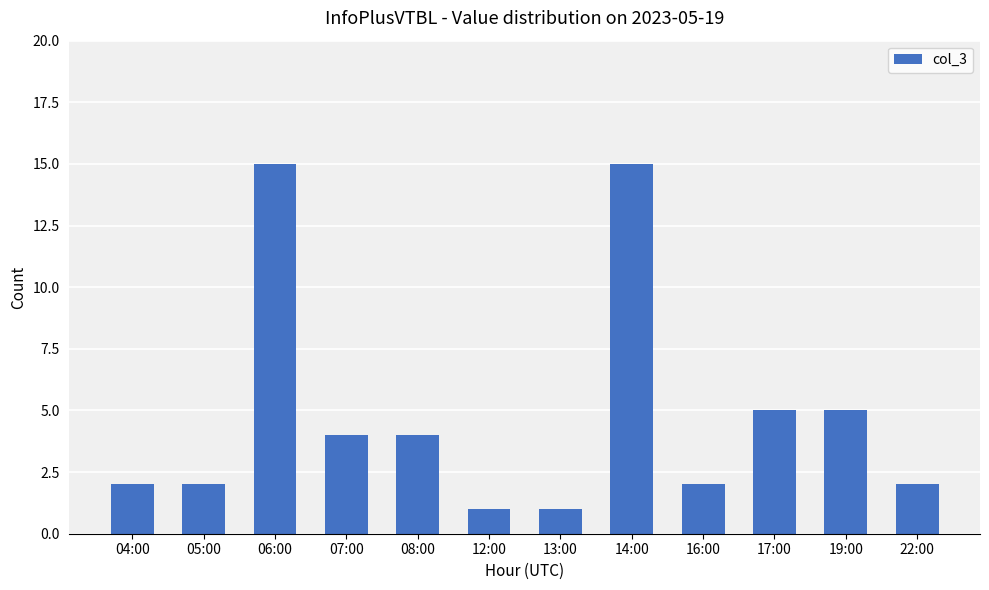

Reading left to right, what are all the values shown in this chart?

2	2	15	4	4	1	1	15	2	5	5	2